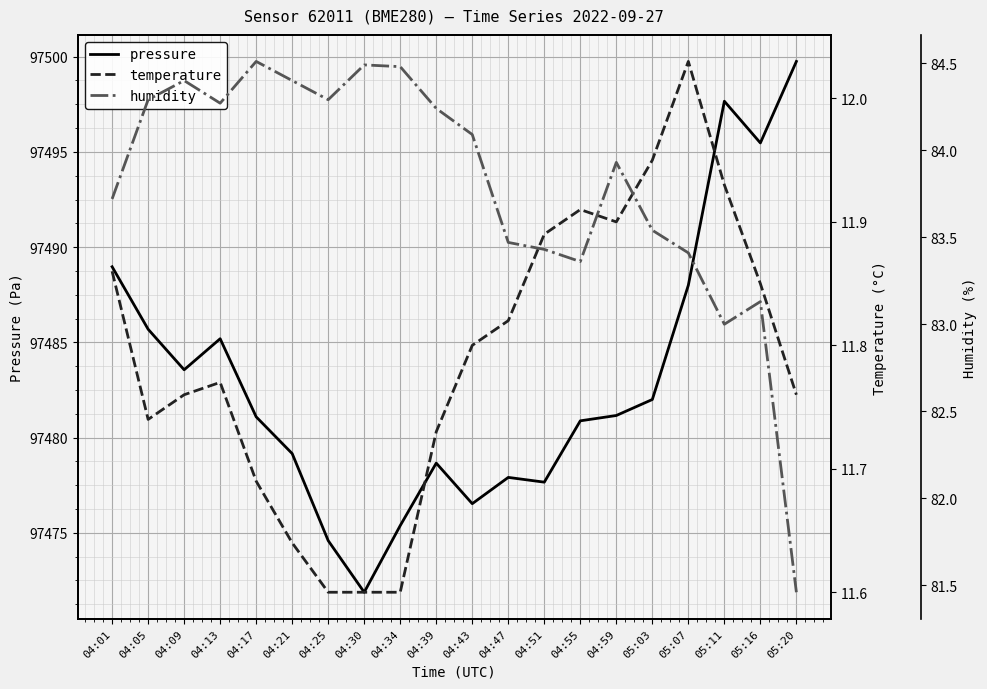

At which category is the sum across all series the highest?

05:20